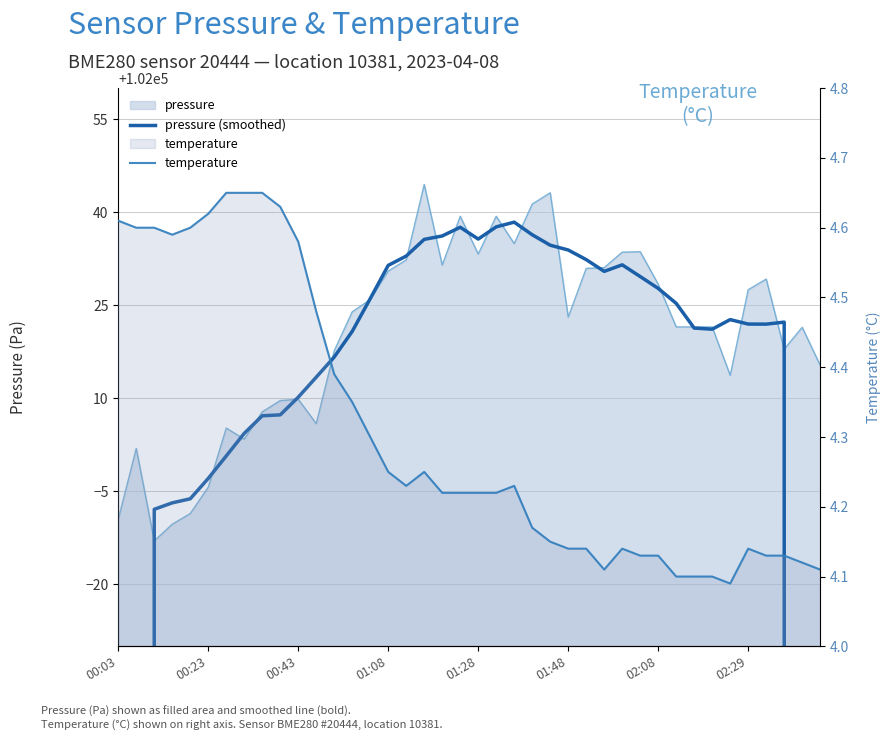

Which has a higher value, 14 or 37?

14